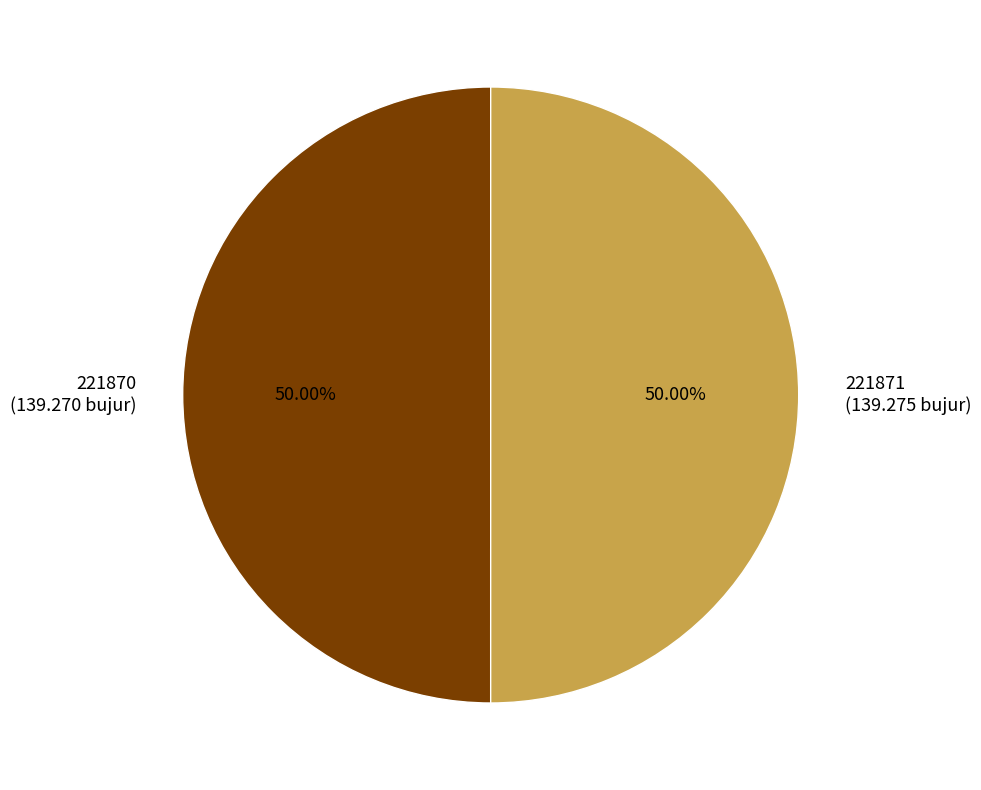

How much of the chart is everything except 221871?

50.0%